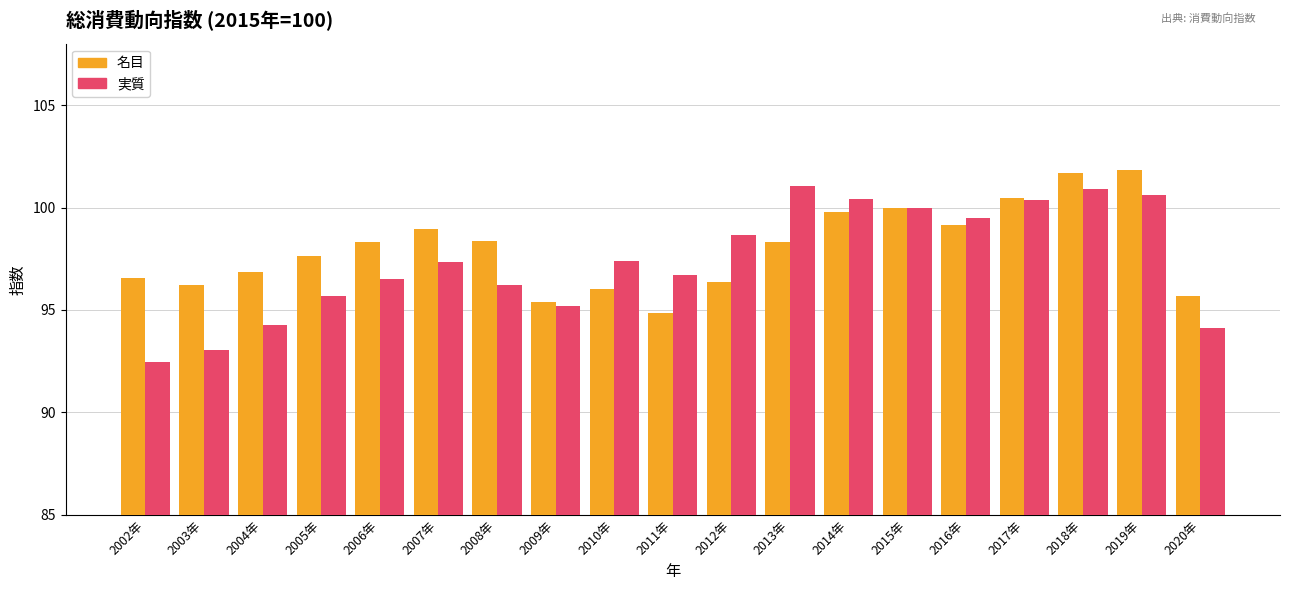

What position from the left is 2019年?

18